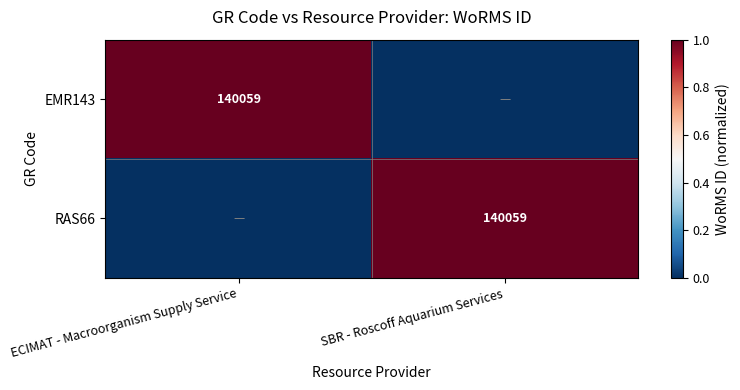

Is it true that EMR143 equals 209306 at ECIMAT - Macroorganism Supply Service?

False